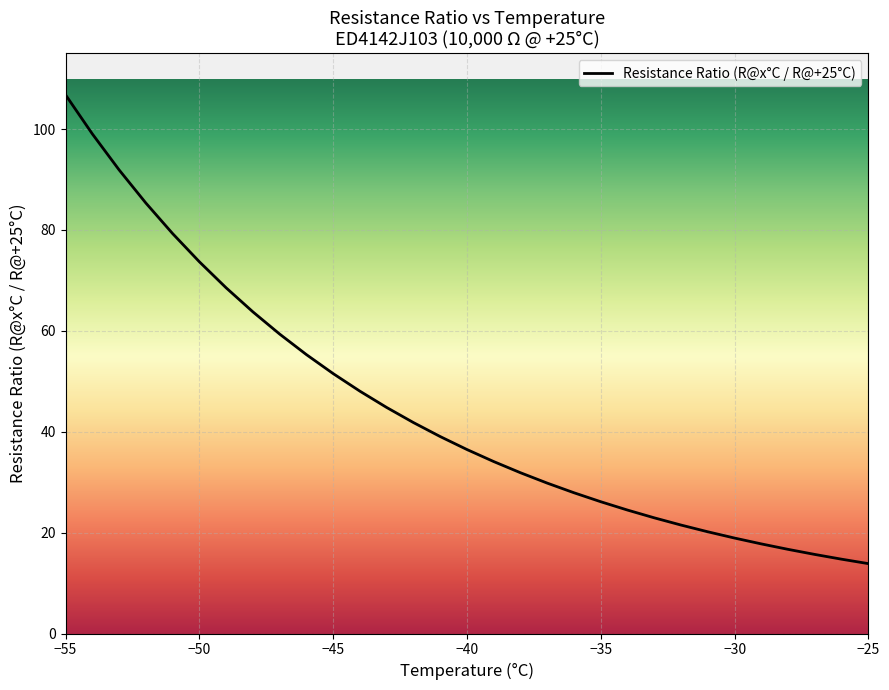

What is the difference between the maximum and minimum values?

92.9